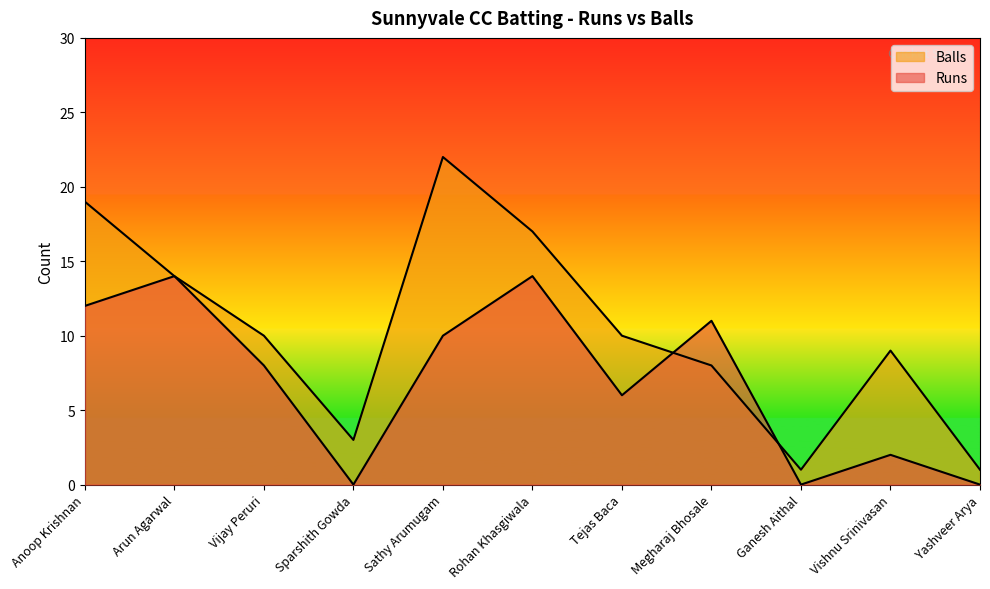

At how many categories does at least one series exceed 21?

1